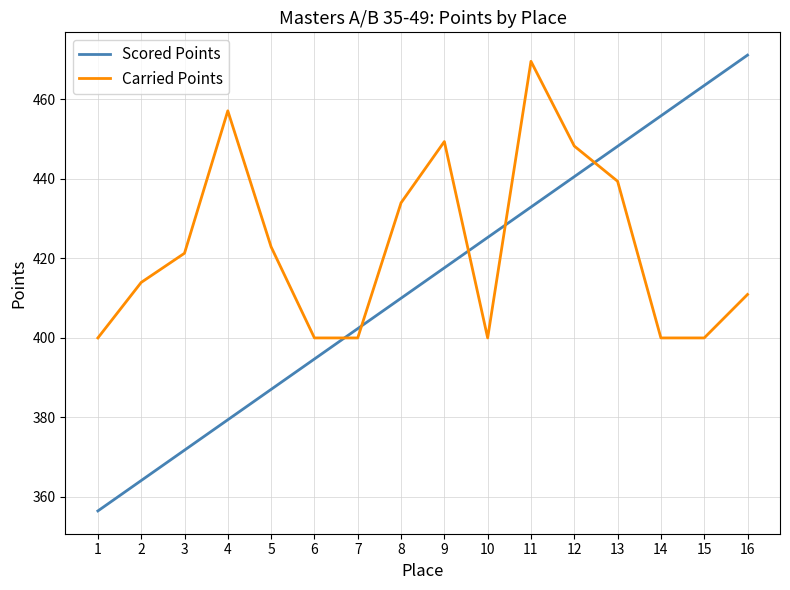

List the series in order of their peak value, lowest first.

Carried Points, Scored Points